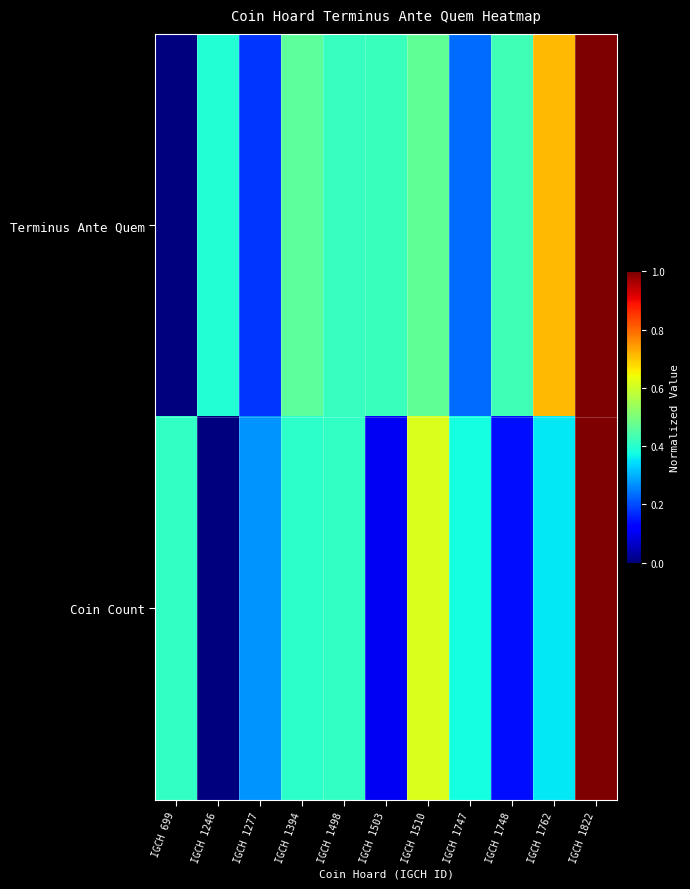

Rank the series at IGCH 1277 from highest to lowest value.

Coin Count, Terminus Ante Quem